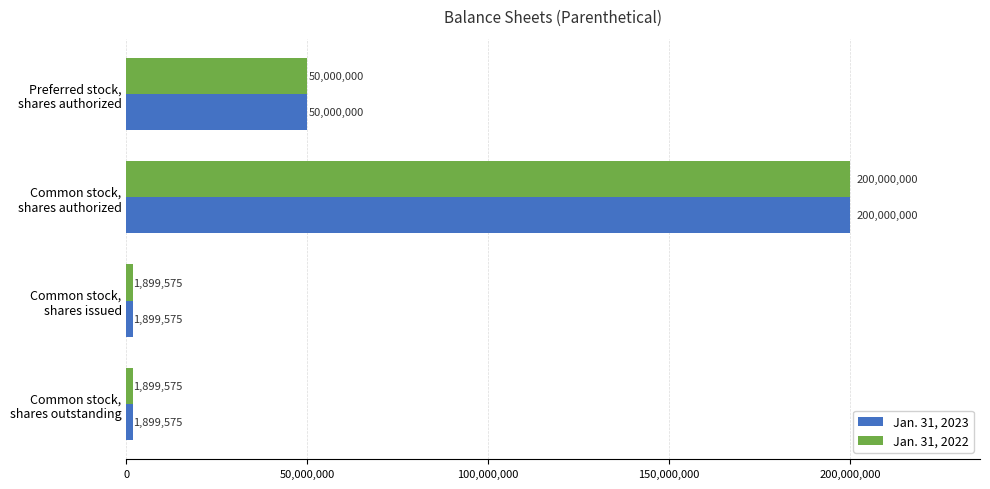

How many Jan. 31, 2023 values are between 1899575 and 200000000?

4